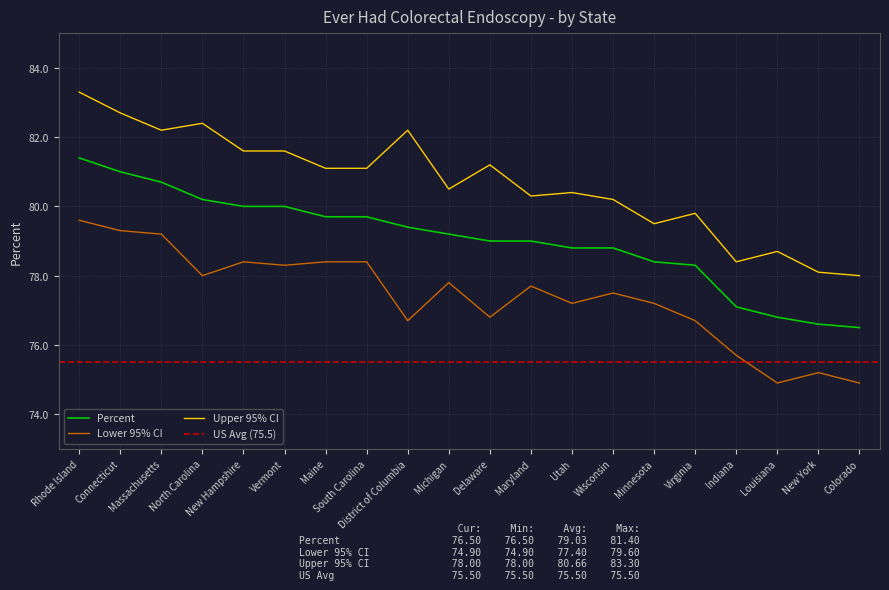

Read the Percent value at New York.

76.6